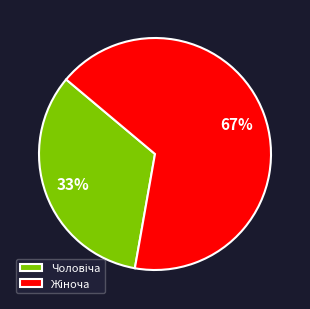

Is there a majority slice in this chart?

Yes